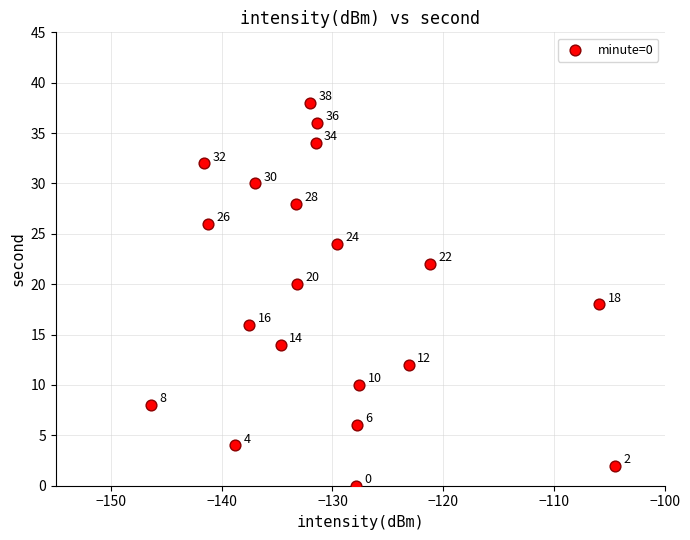

What Y value in the scatter plot is closest to 19?

18